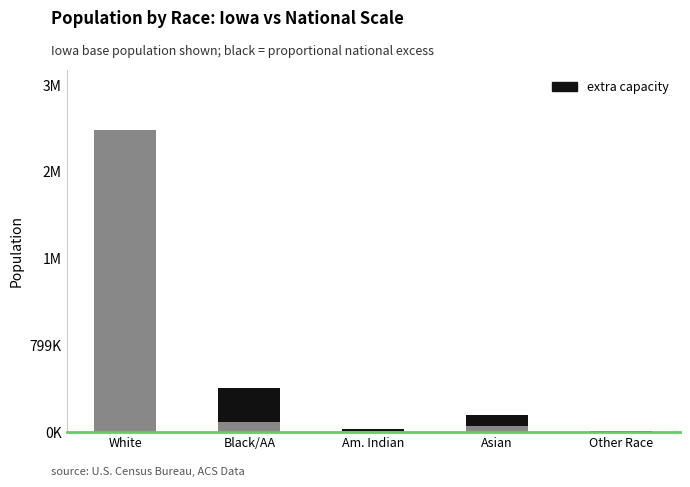

What position from the left is Am. Indian?

3